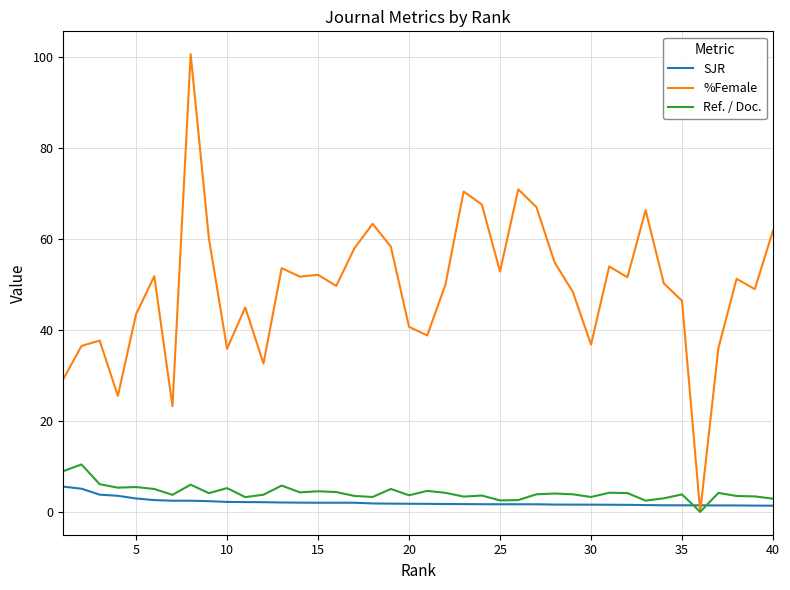

Which series has the largest total across all categories?

%Female